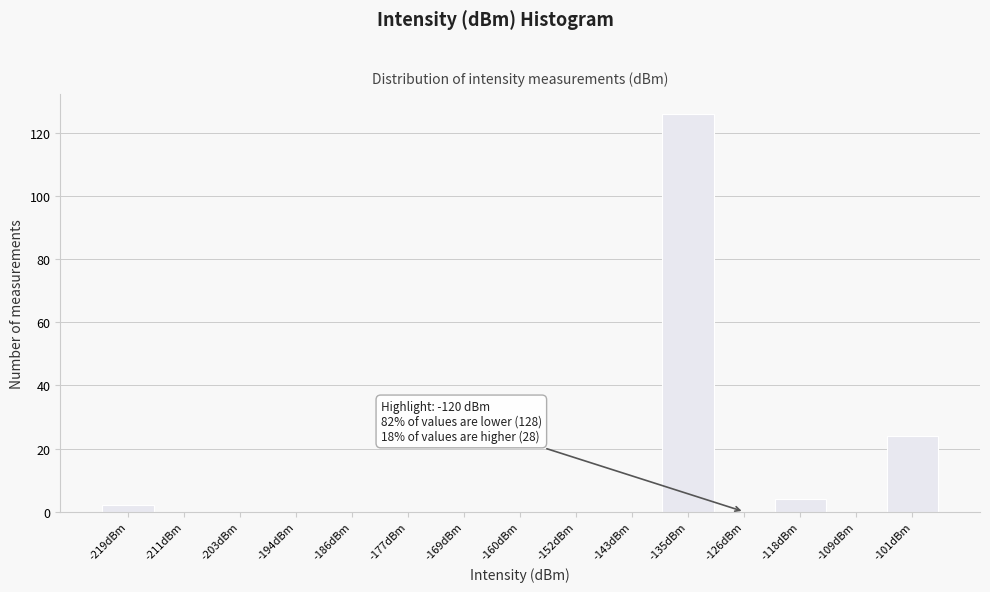

Reading left to right, list all the values displayed in this chart.

-219dBm=2	-211dBm=0	-203dBm=0	-194dBm=0	-186dBm=0	-177dBm=0	-169dBm=0	-160dBm=0	-152dBm=0	-143dBm=0	-135dBm=126	-126dBm=0	-118dBm=4	-109dBm=0	-101dBm=24